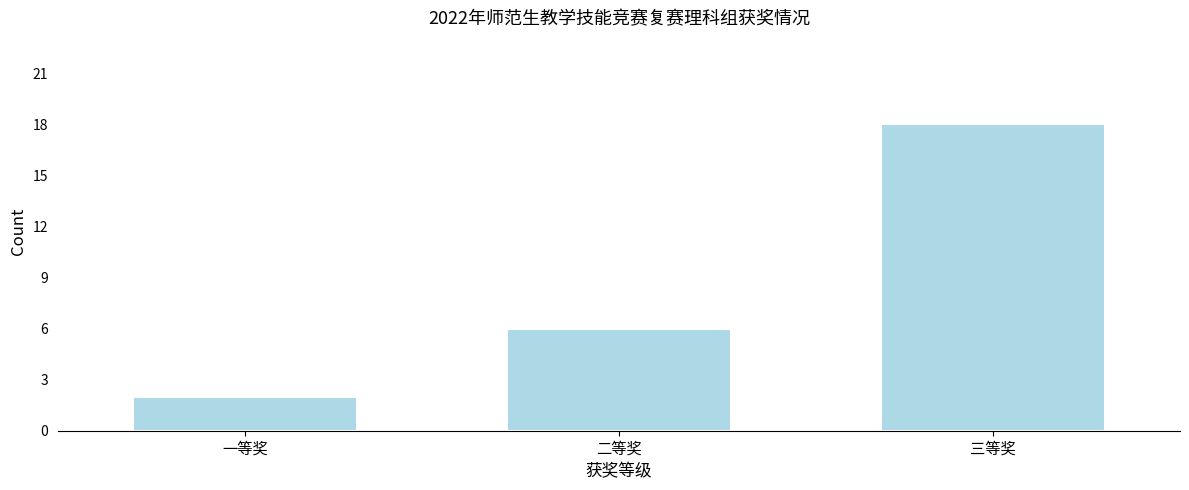

Reading left to right, what are all the values shown in this chart?

2	6	18